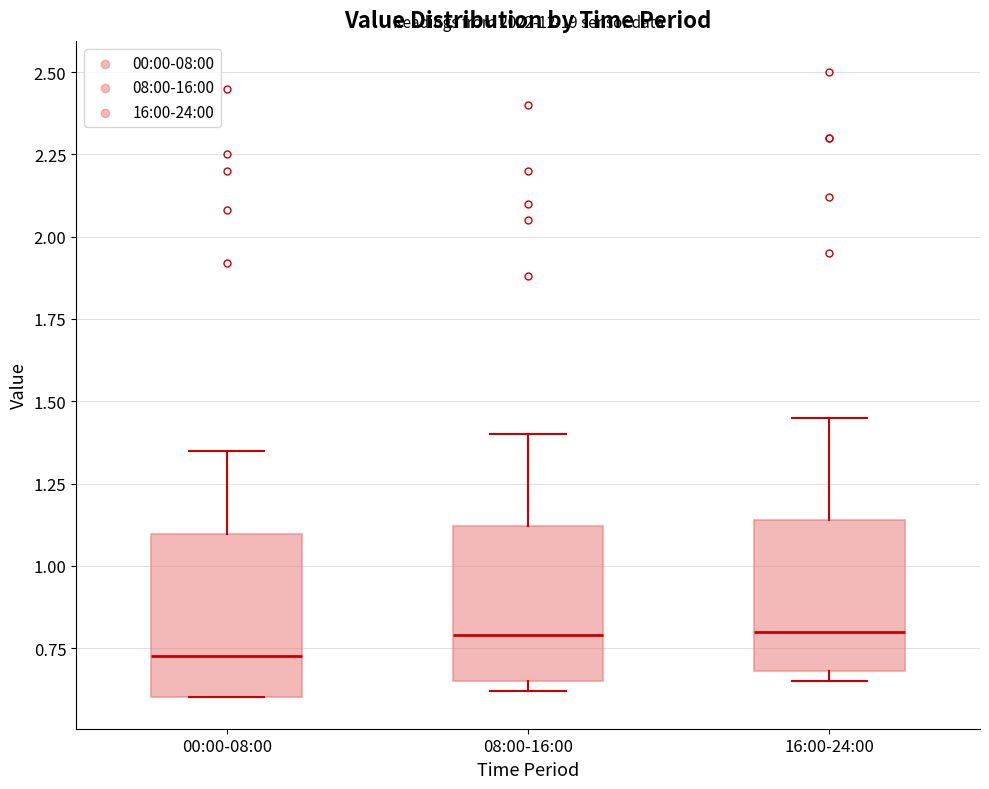

Reading left to right, read every box against the y-axis: the position of its median line, the range the box covers, and the ends of its whiskers. The values are not printed on the chart, so give them approximately, as read against the axis.

00:00-08:00: median 0.75, box 0.60 to 1.10, whiskers 0.60 to 1.35
08:00-16:00: median 0.80, box 0.65 to 1.10, whiskers 0.60 to 1.40
16:00-24:00: median 0.80, box 0.70 to 1.15, whiskers 0.65 to 1.45